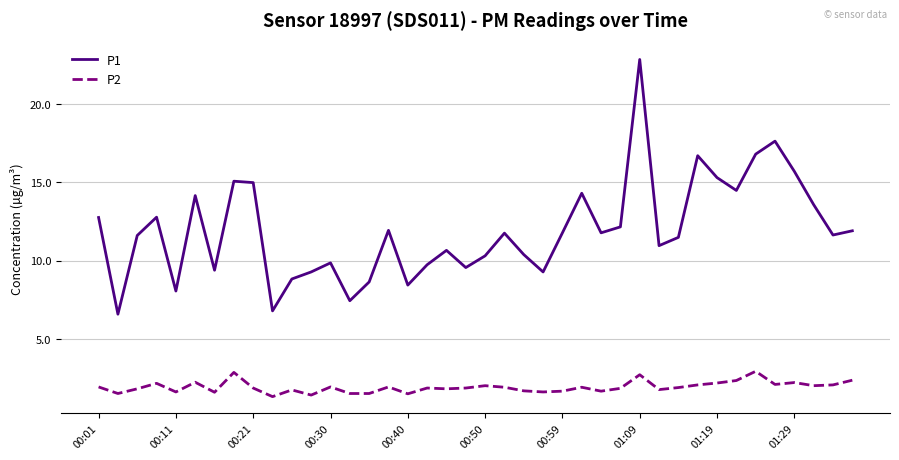

In P2, how many points are higher than both neighbors (excluding endpoints)?

12